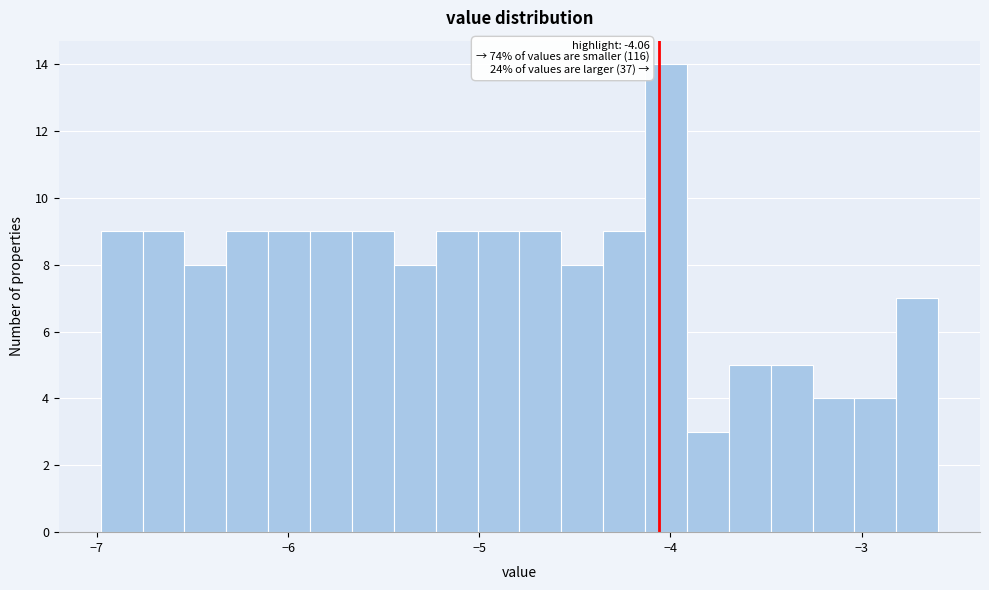

Around what value on the x-axis is the tallest bar? Give the approximate position of its centre, as read against the axis.

-4.0